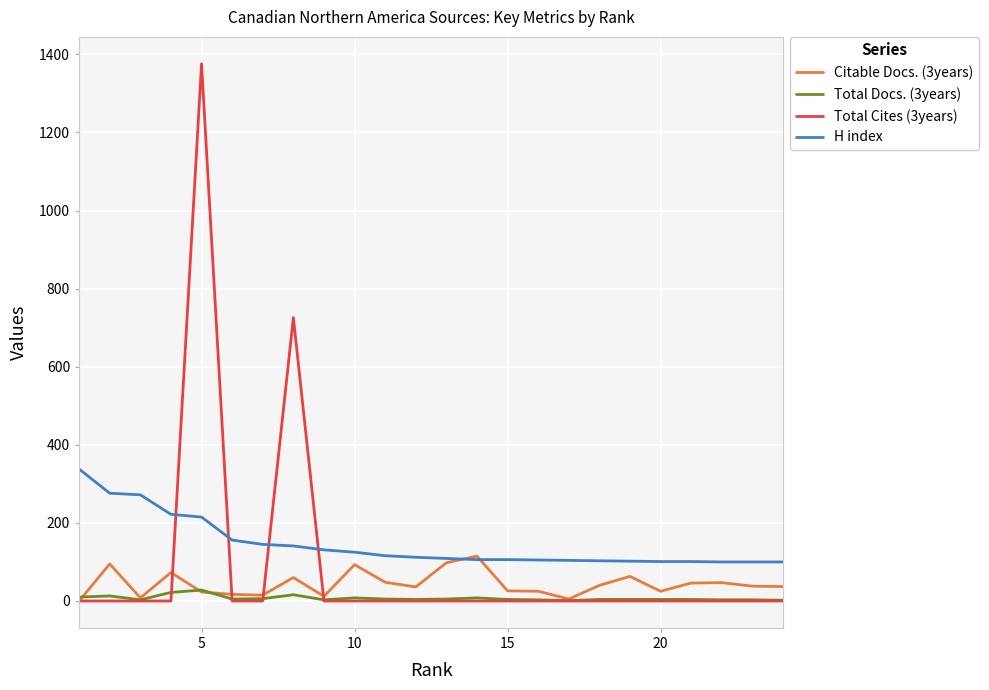

Which series has the widest spread of values?

Total Cites (3years)